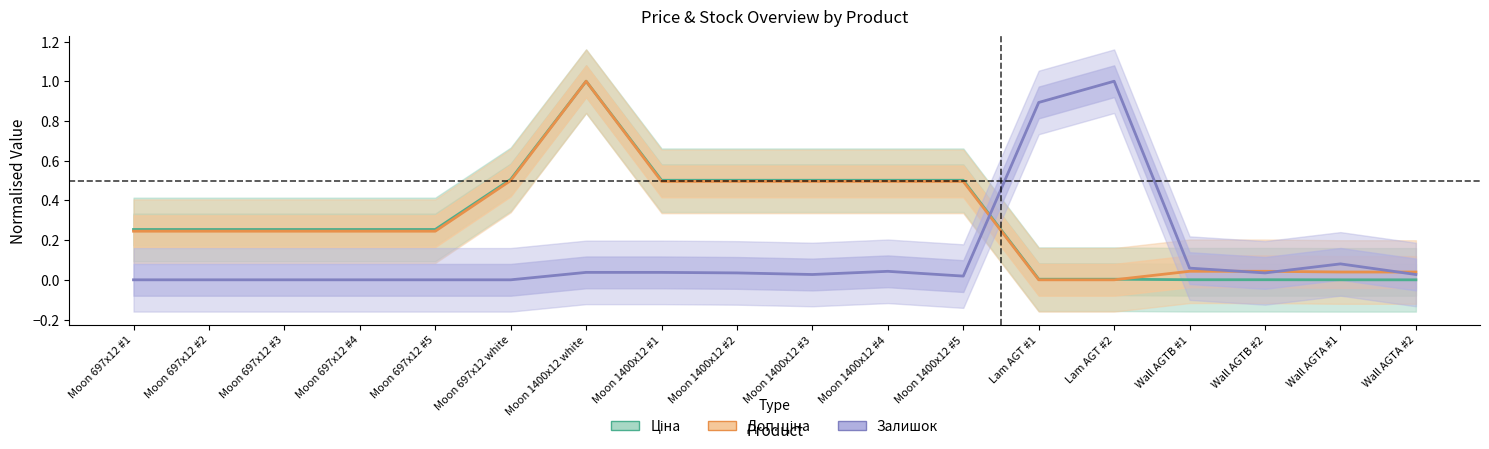

Between which two adjacent categories do Ціна and Доп. ціна first intersect?

Lam AGT #2 and Wall AGTB #1